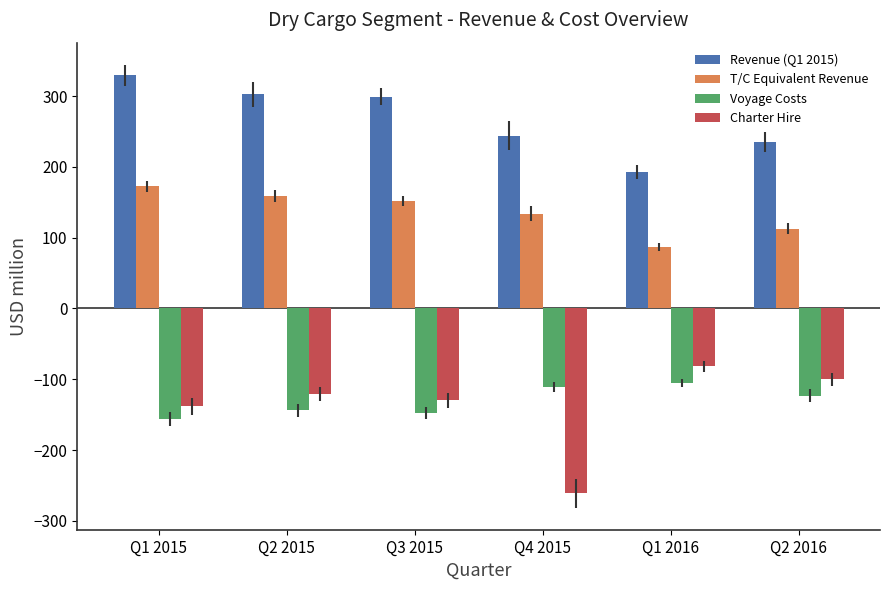

What is the approximate value of Revenue (Q1 2015) at Q1 2015?

329.1